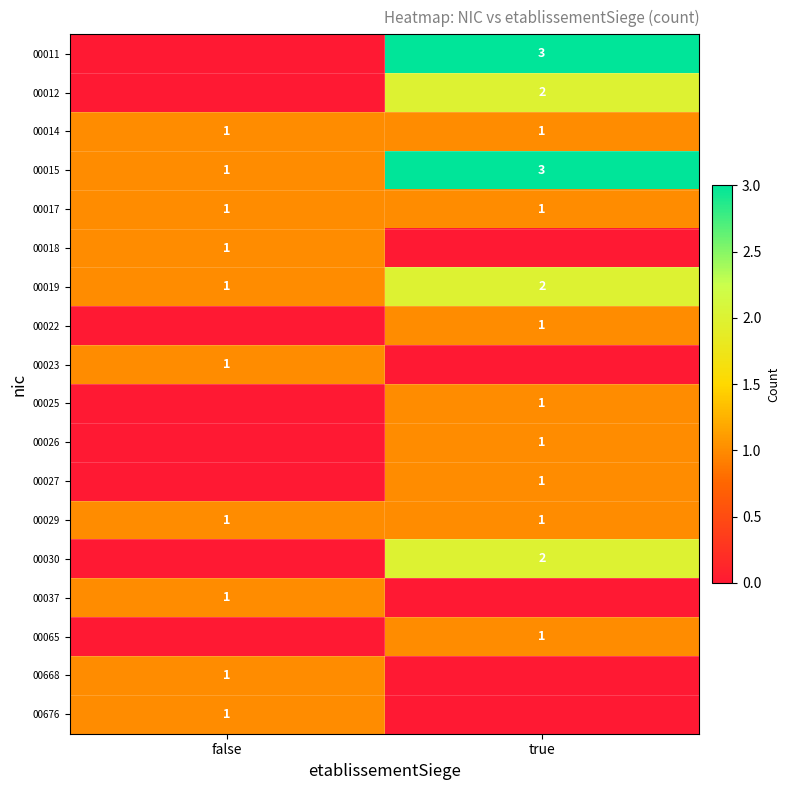

True or false: 00065 has a value of 1 at true.

True